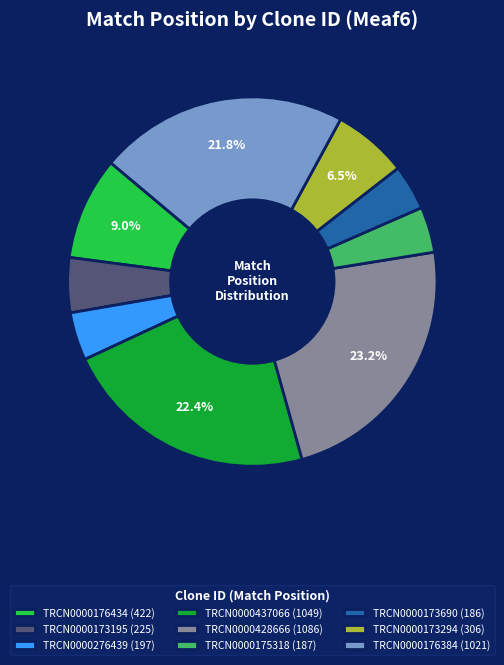

Which has a higher value, TRCN0000173195 or TRCN0000437066?

TRCN0000437066